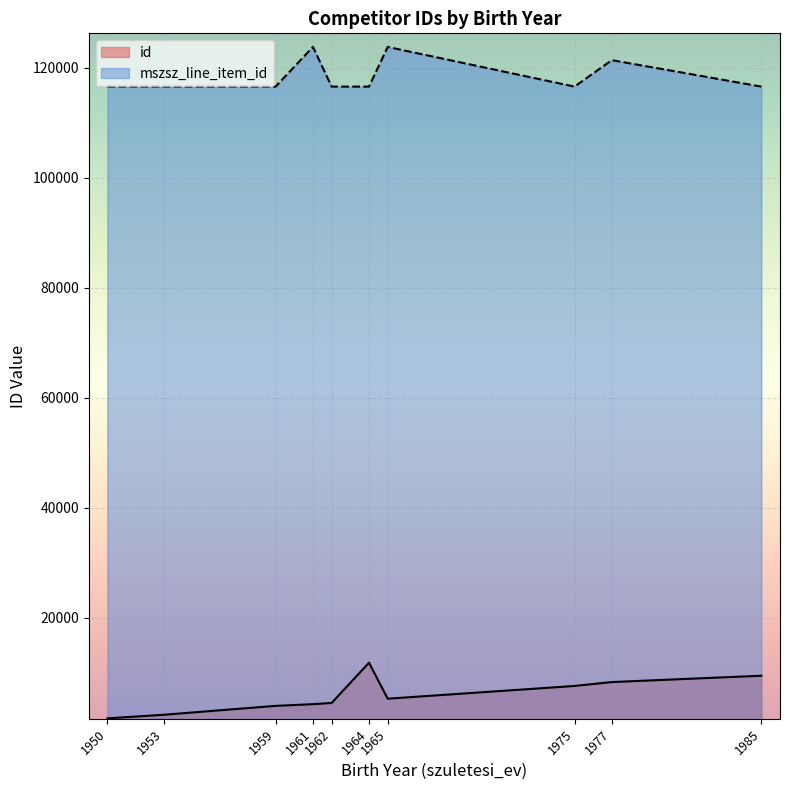

What is the sum of all id values?

59357.0